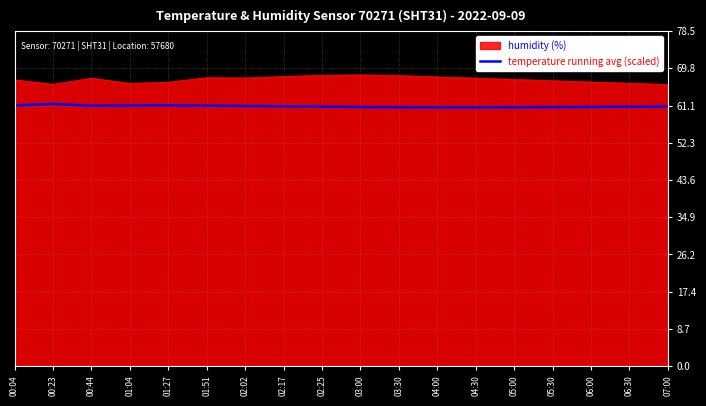

Does the chart display data point markers on the line(s)?

No